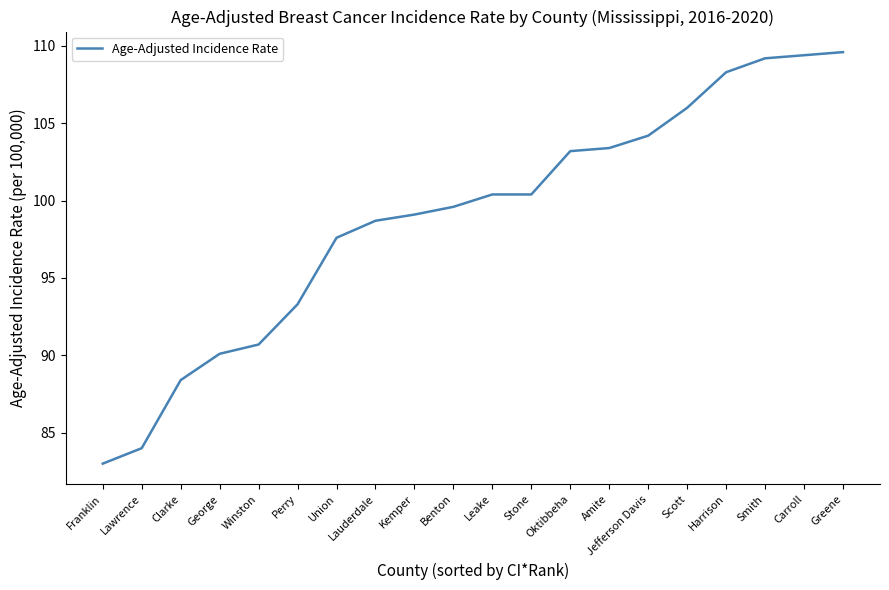

Where is the data nearest to the value 96?

Union